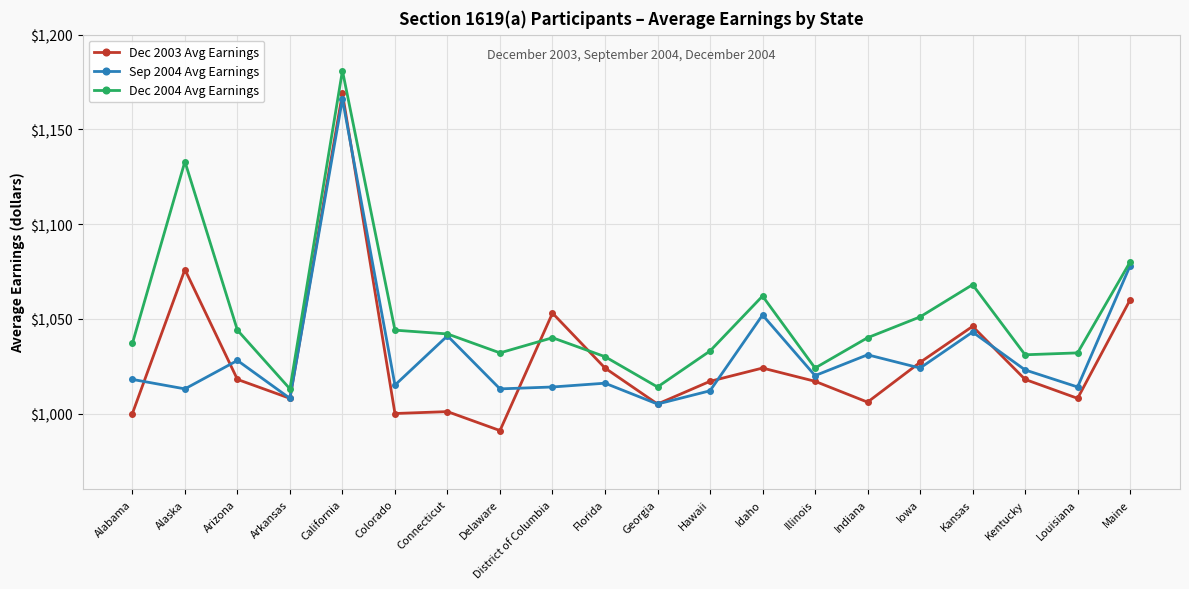

Rank the series at District of Columbia from lowest to highest value.

Sep 2004 Avg Earnings, Dec 2004 Avg Earnings, Dec 2003 Avg Earnings